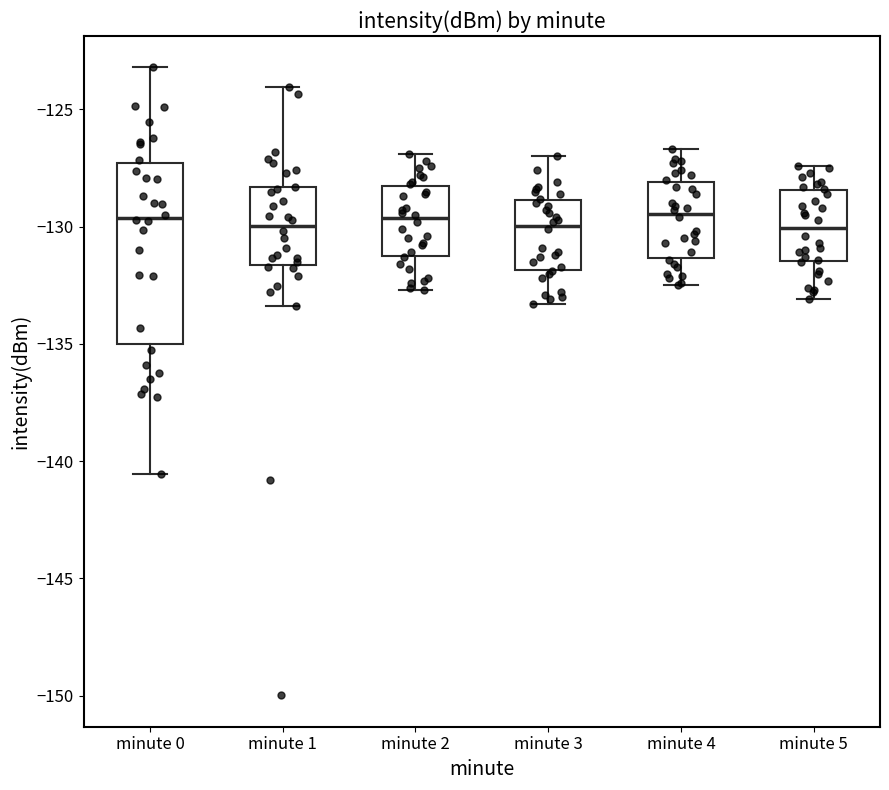

Reading left to right, transcribe this box plot: for each box, give where its median line is, the range the box spans, and where its two whiskers end, as read against the y-axis. The values are not printed on the chart, so give them approximately, as read against the axis.

minute 0: median -129.5, box -135.0 to -127.5, whiskers -140.5 to -123.0
minute 1: median -130.0, box -131.5 to -128.5, whiskers -133.5 to -124.0
minute 2: median -129.5, box -131.0 to -128.5, whiskers -132.5 to -127.0
minute 3: median -130.0, box -132.0 to -129.0, whiskers -133.5 to -127.0
minute 4: median -129.5, box -131.5 to -128.0, whiskers -132.5 to -126.5
minute 5: median -130.0, box -131.5 to -128.5, whiskers -133.0 to -127.5